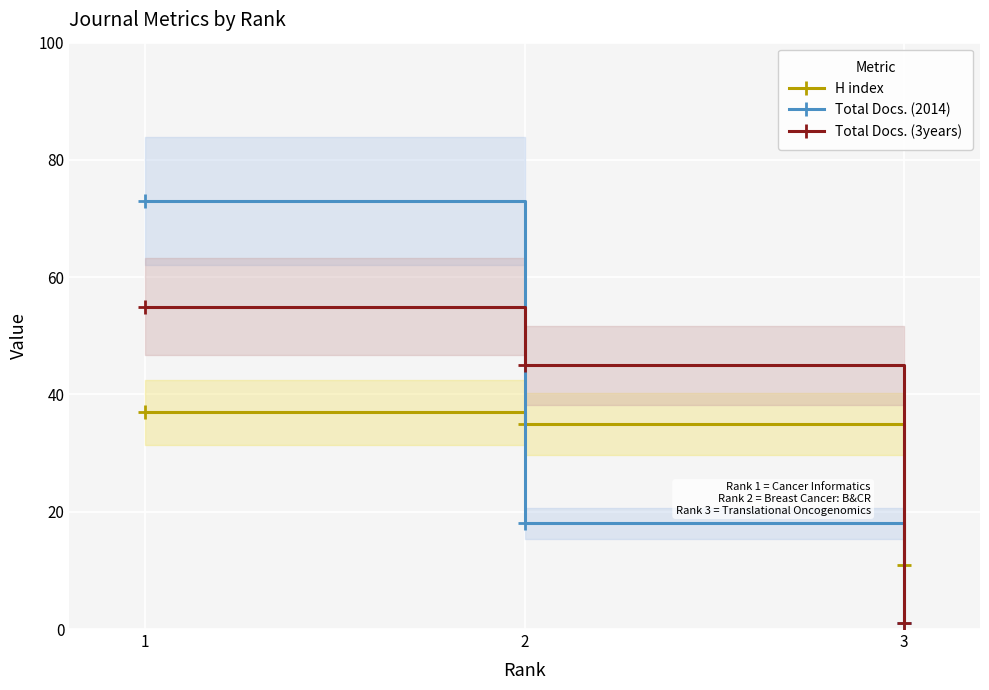

Which category has the lowest value in the H index series?

3